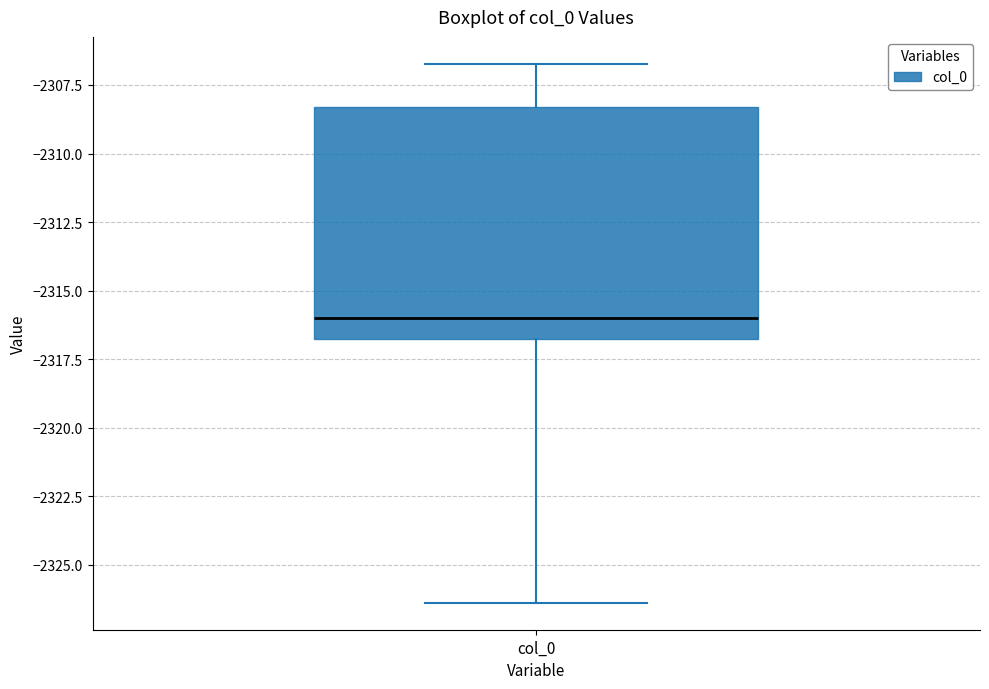

Where is the lower edge of the box for col_0 on the y-axis? The values are not printed on the chart, so give them approximately, as read against the axis.

-2316.5